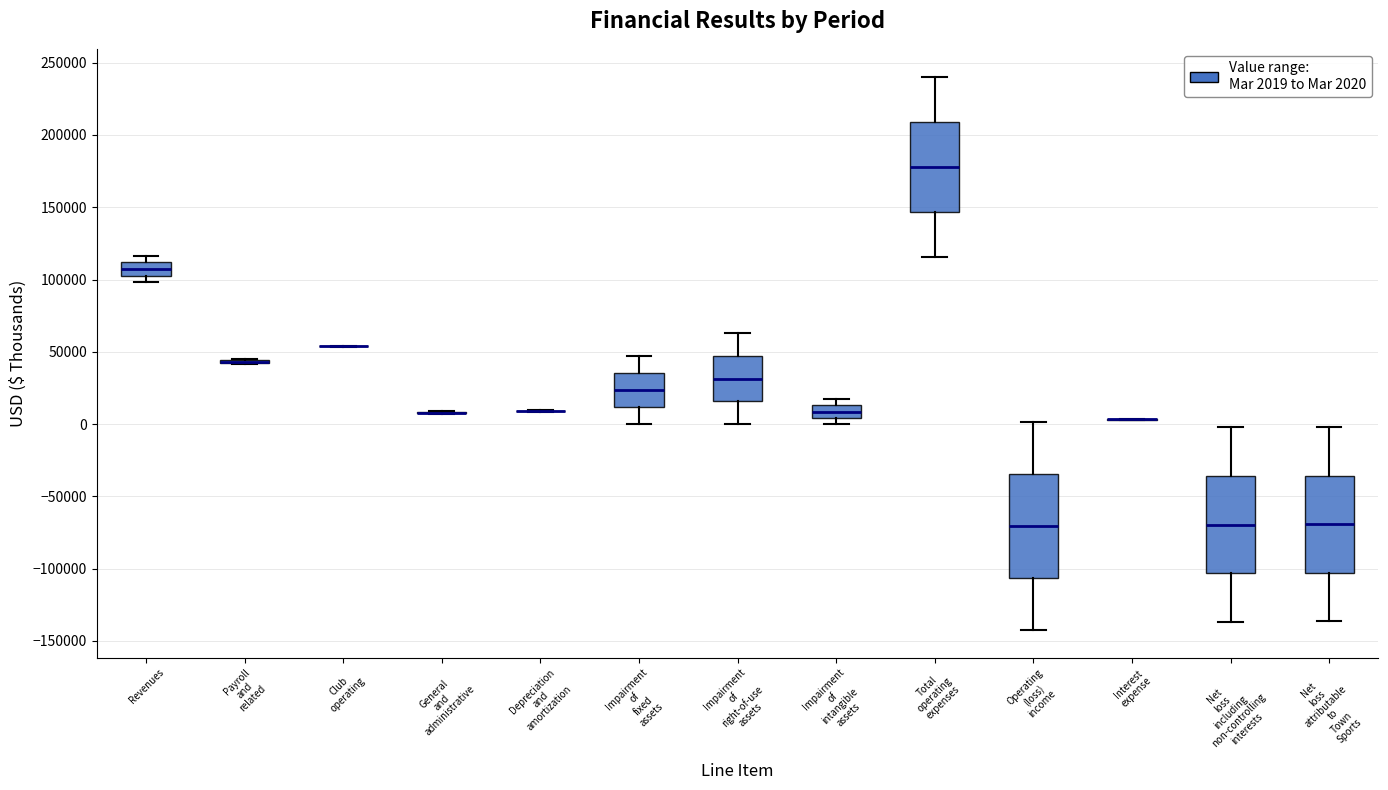

Reading left to right, read every box against the y-axis: the position of its median line, the range the box covers, and the ends of its whiskers. The values are not printed on the chart, so give them approximately, as read against the axis.

Revenues: median 105000 (inside the box), box 105000 to 110000, whiskers 100000 to 115000
Payroll and related: box collapsed to a line at 45000, whiskers 40000 to 45000
Club operating: box collapsed to a line at 55000, whiskers 55000 to 55000
General and administrative: box collapsed to a line at 10000, whiskers 5000 to 10000
Depreciation and amortization: box collapsed to a line at 10000, whiskers 10000 to 10000
Impairment of fixed assets: median 25000, box 10000 to 35000, whiskers 0 to 45000
Impairment of right-of-use assets: median 30000, box 15000 to 45000, whiskers 0 to 65000
Impairment of intangible assets: median 10000, box 5000 to 15000, whiskers 0 to 15000 (just above the box's upper edge)
Total operating expenses: median 180000, box 145000 to 210000, whiskers 115000 to 240000
Operating (loss) income: median -70000, box -105000 to -35000, whiskers -140000 to 0
Interest expense: box collapsed to a line at 5000, whiskers 5000 to 5000
Net loss including non-controlling interests: median -70000, box -105000 to -35000, whiskers -135000 to 0
Net loss attributable to Town Sports: median -70000, box -105000 to -35000, whiskers -135000 to 0